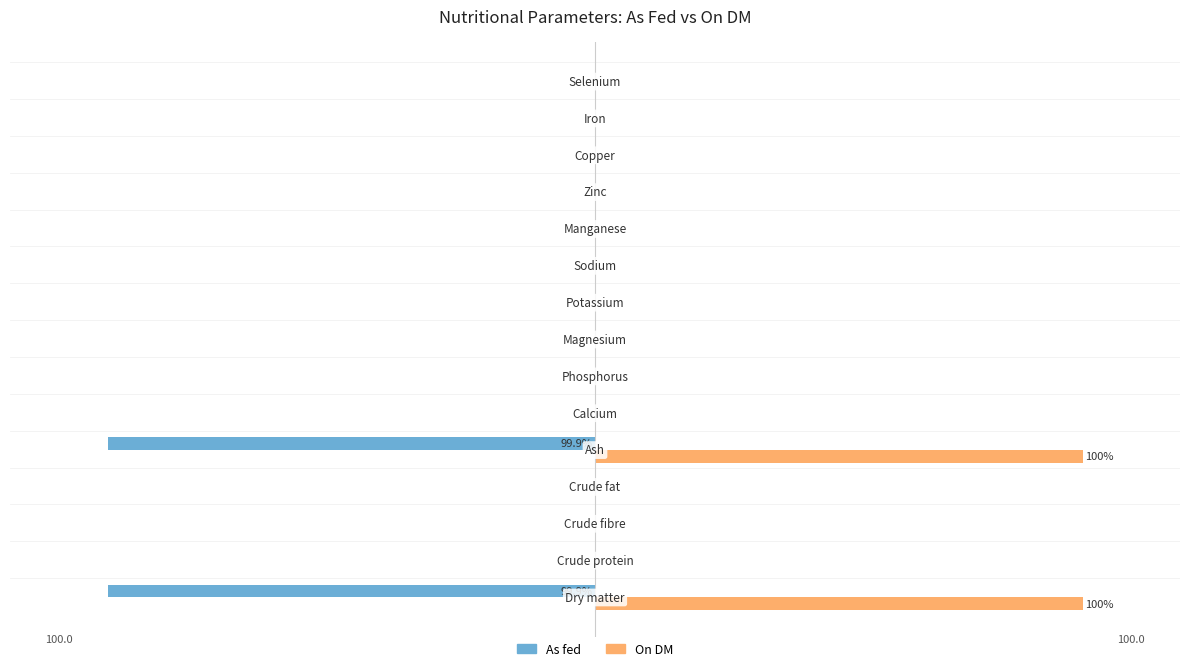

What is the difference between the maximum and minimum values in the As fed series?

99.9